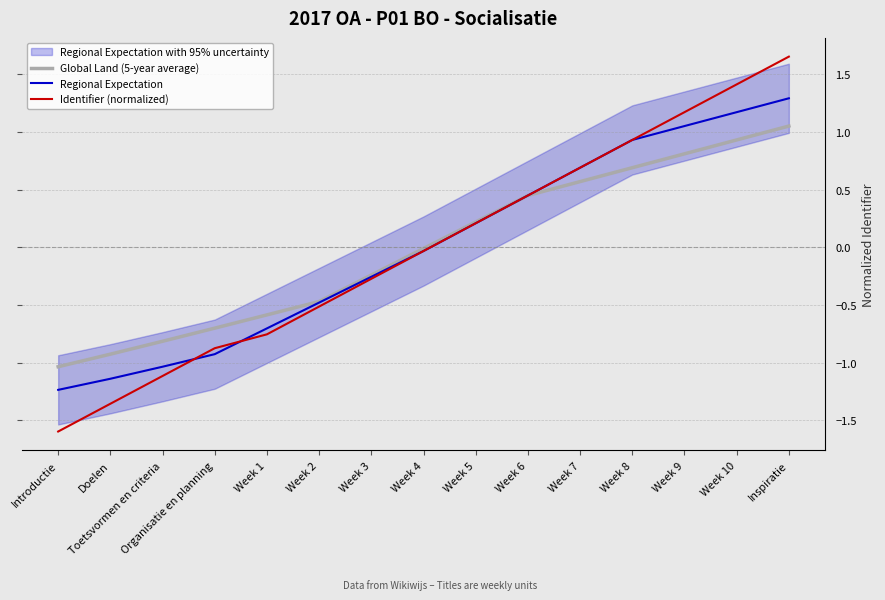

True or false: Identifier (normalized) has a value of -0.0 at Week 4.

True